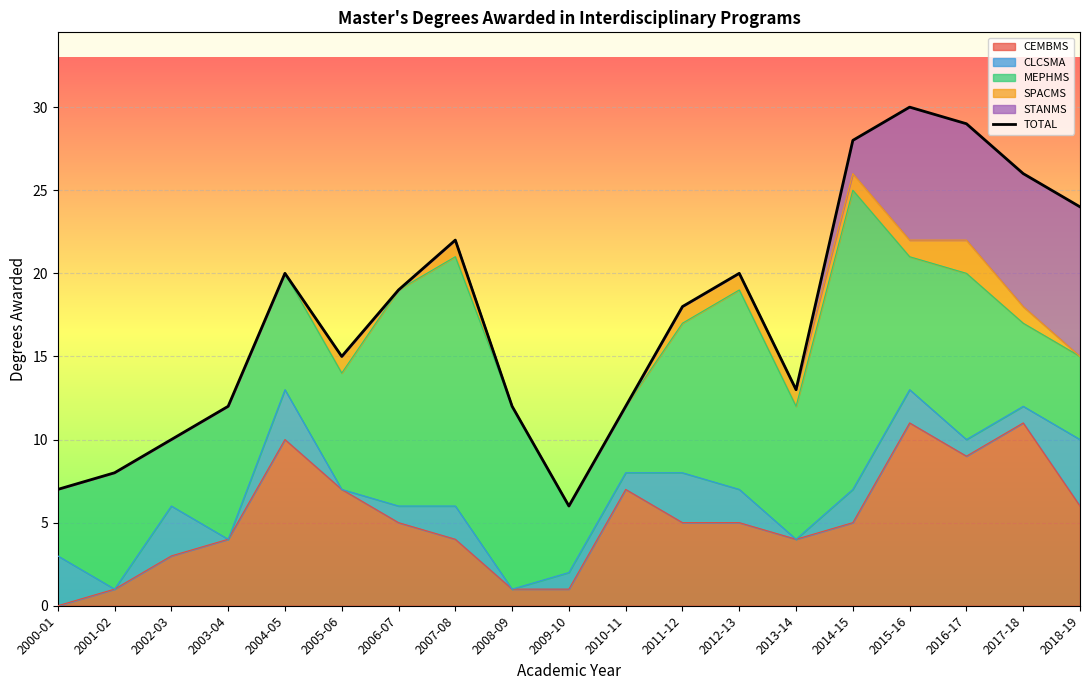

Count the number of values greater than 18.

9